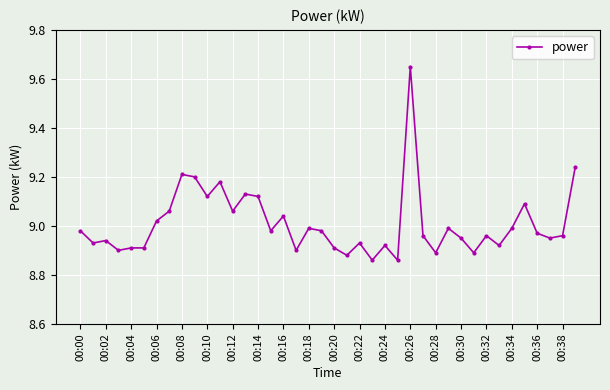

True or false: the data has more than 2 interior local peaks.

True